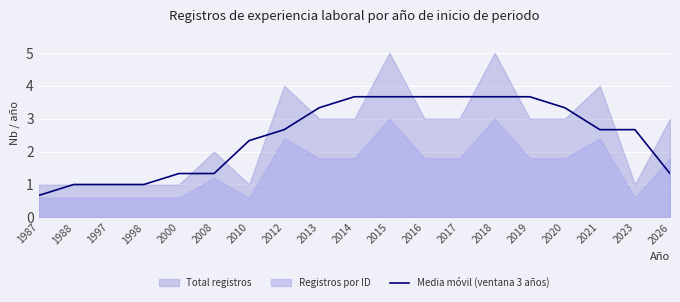

Where is Media móvil (ventana 3 años) nearest to the value 2?

2010